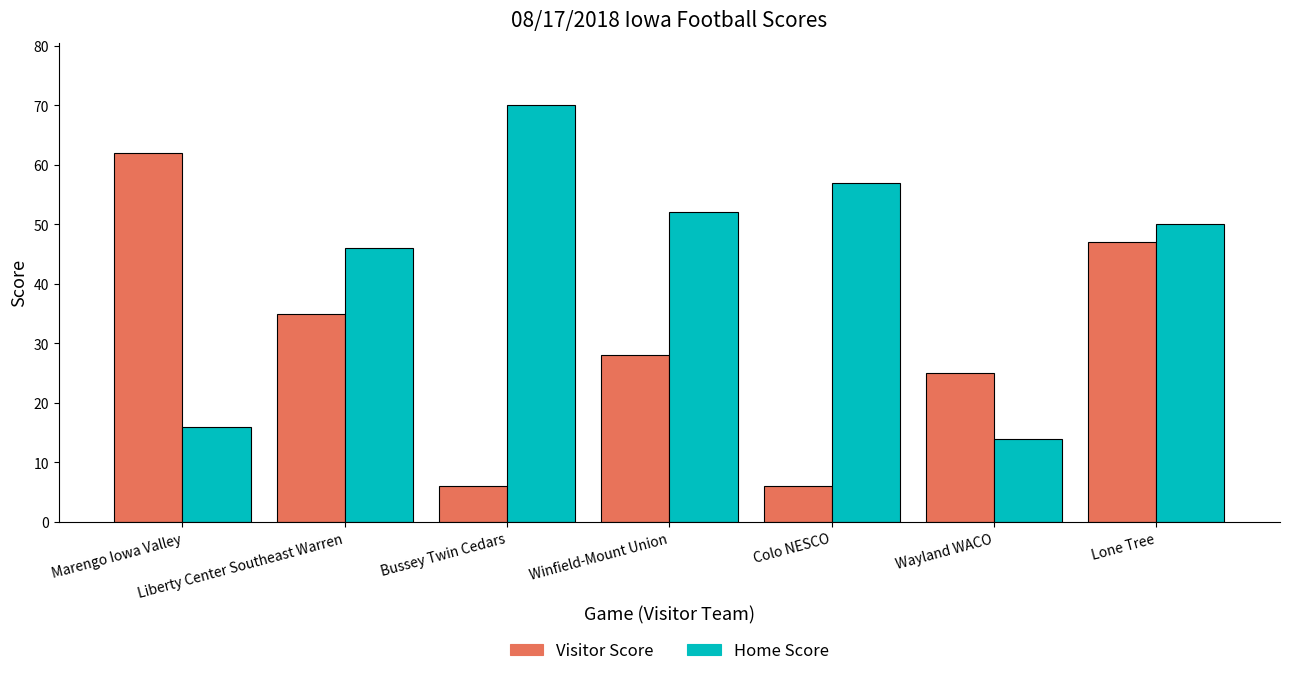

At which label is Home Score closest to 42?

Liberty Center Southeast Warren